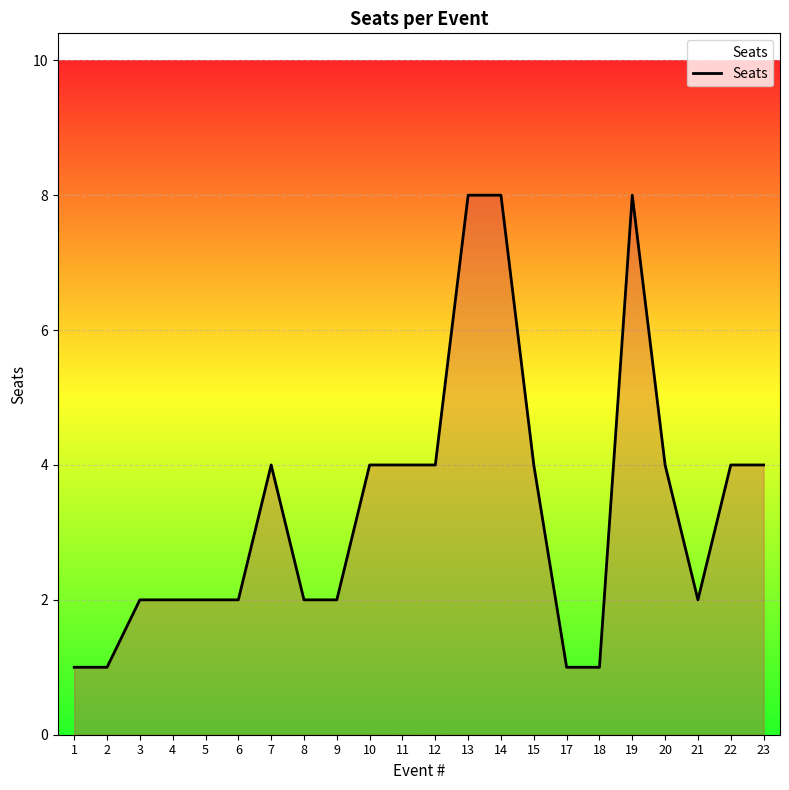

What is the sum of the values at 18 and 13?

9